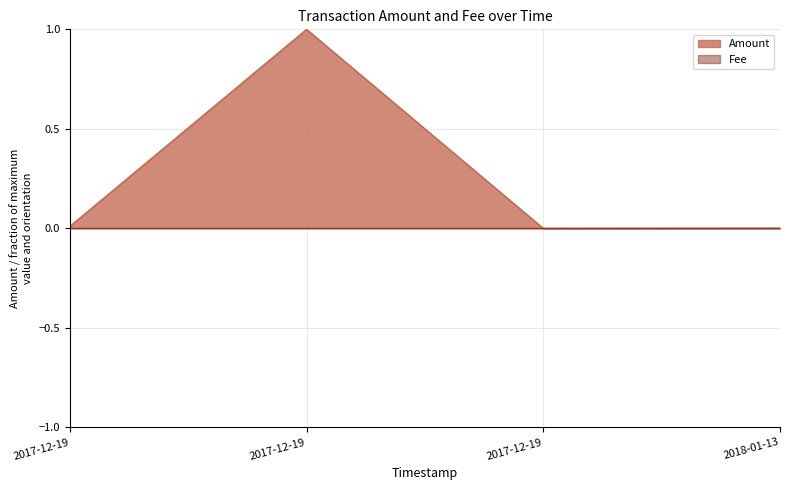

What is the difference between the maximum and minimum values?

1.0